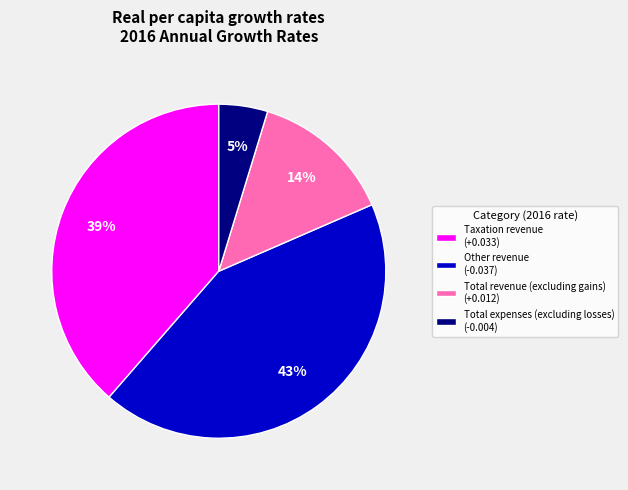

What percentage is the Other revenue (-0.037) slice, to the nearest percent?

43%